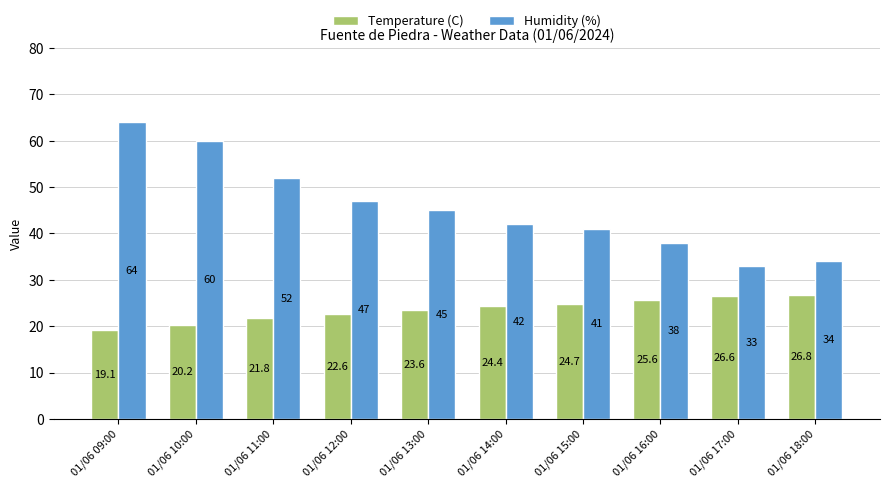

What is the sum of all Temperature (C) values?

235.4